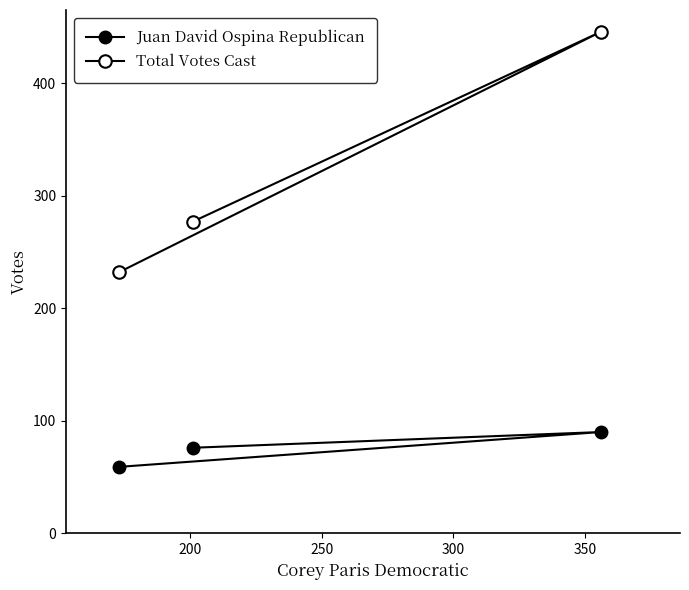

How many lines are shown in the chart?

2